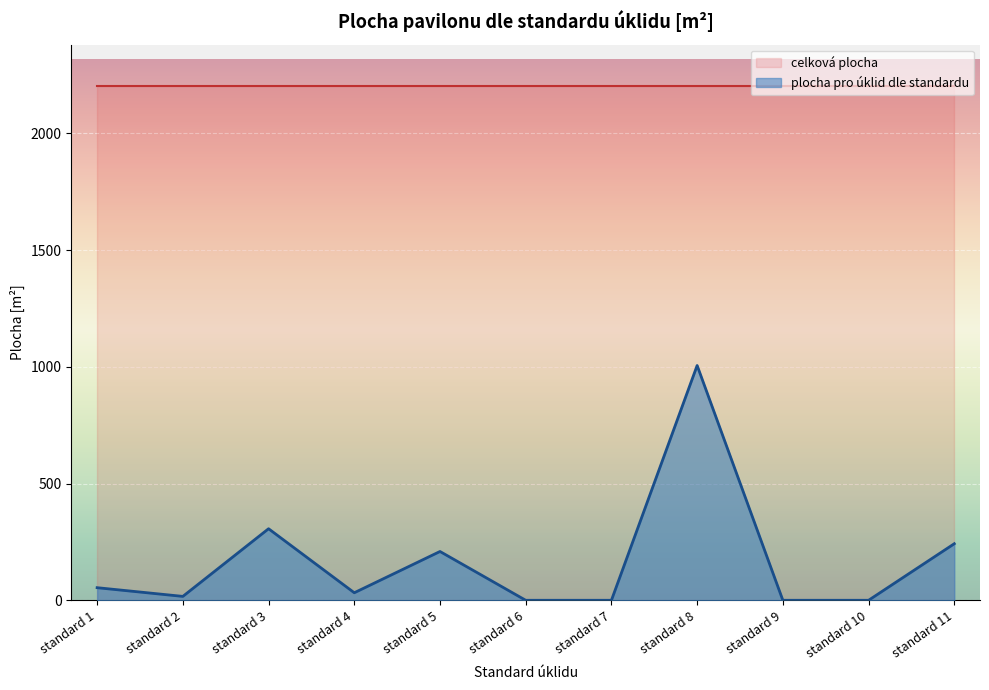

At which category does the data reach its first local peak?

standard 3